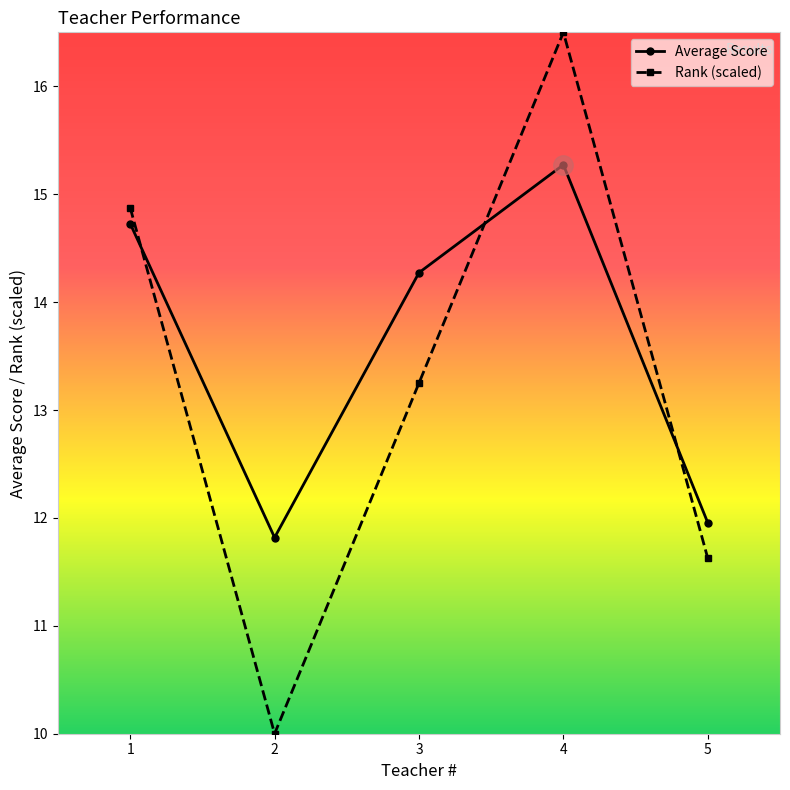

What are all the series names shown in the legend?

Average Score, Rank (scaled)